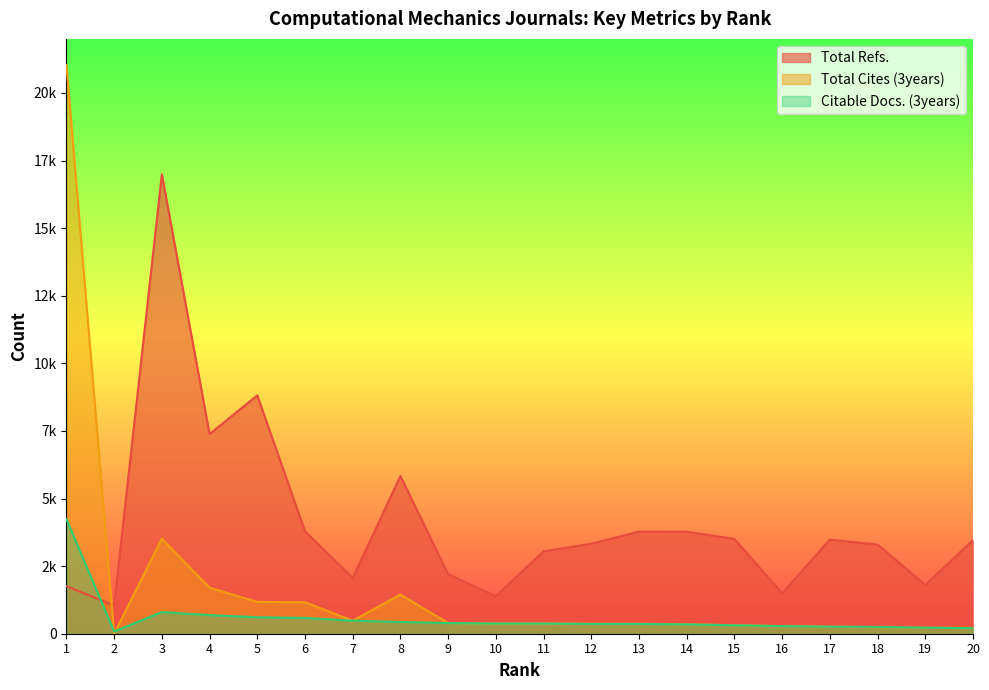

Where is Citable Docs. (3years) nearest to the value 2159?

3